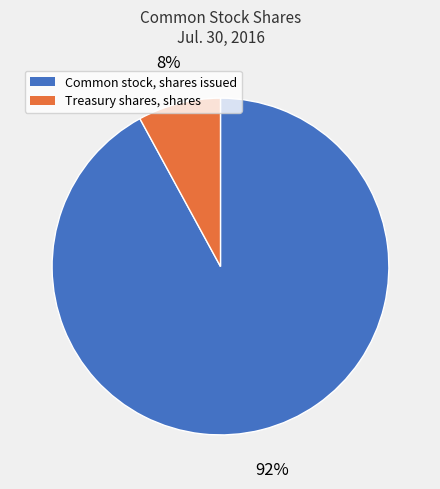

The Common stock, shares issued slice represents 99% of the pie. True or false?

False